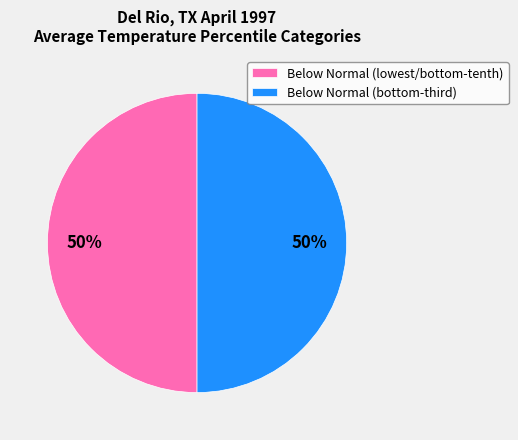

How many slices are in this pie chart?

2